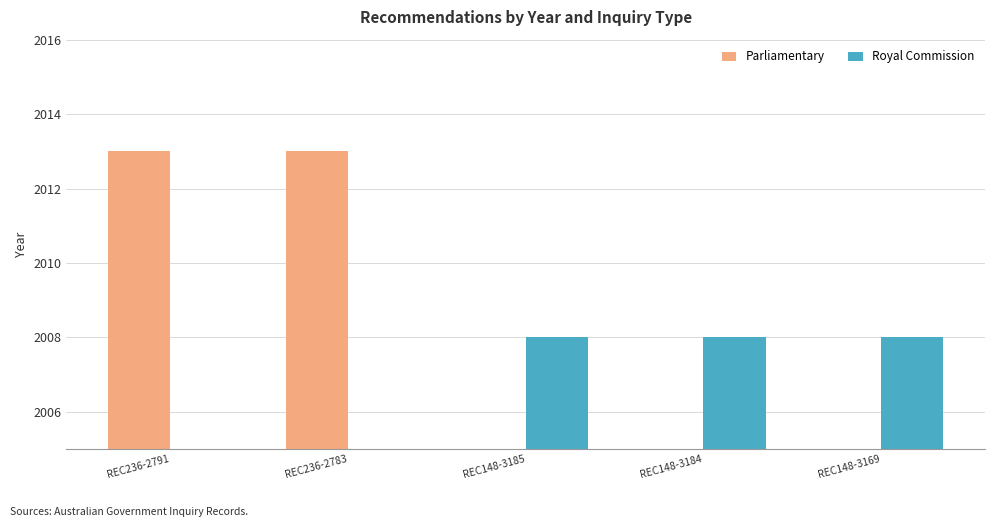

Is it true that Royal Commission equals 2008 at REC148-3185?

True